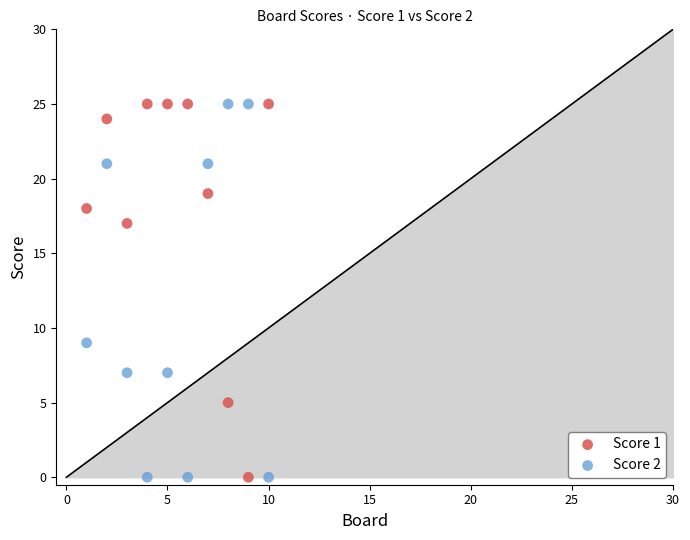

Across all series, what Y value is closest to 12?

9